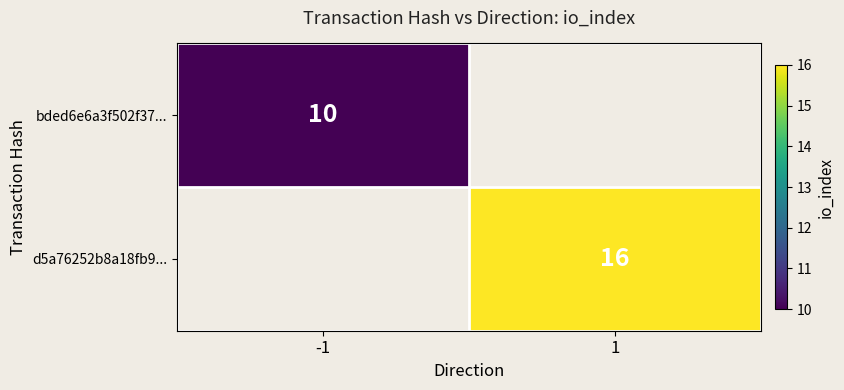

The d5a76252b8a18fb9... series shows 28 at 1. True or false?

False